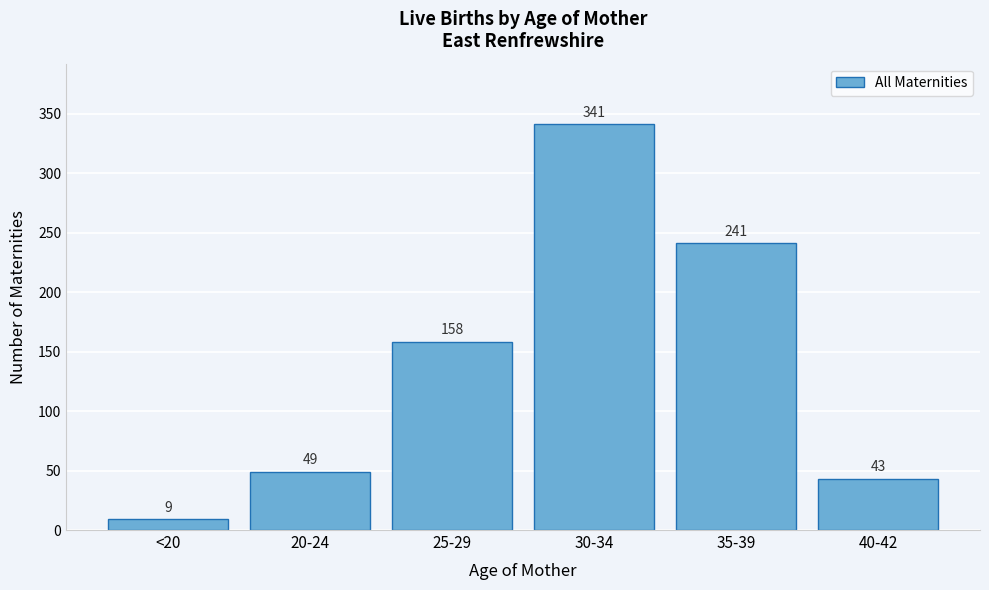

Reading left to right, extract all data points from this chart.

9	49	158	341	241	43